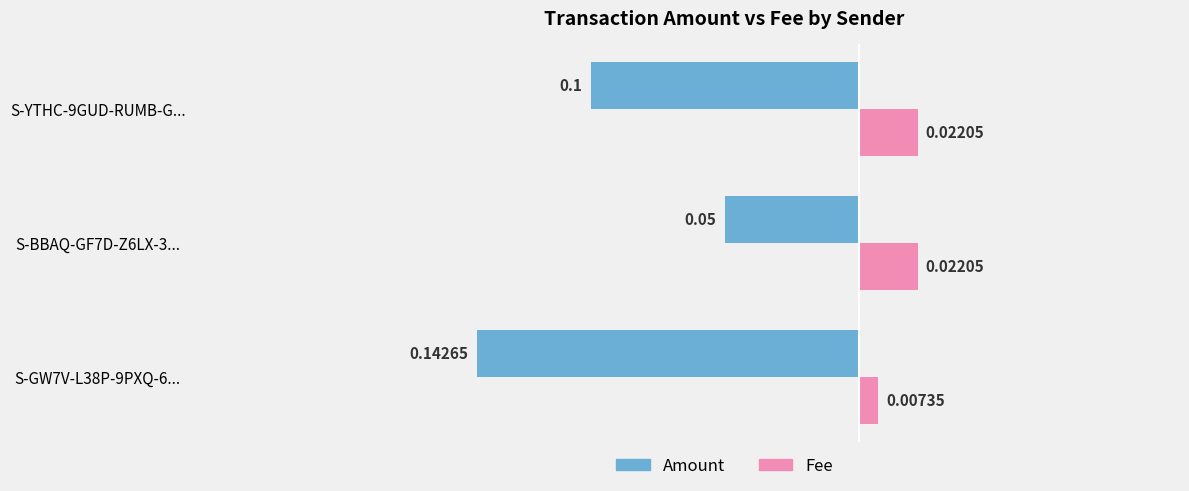

Which series has the largest total across all categories?

Fee